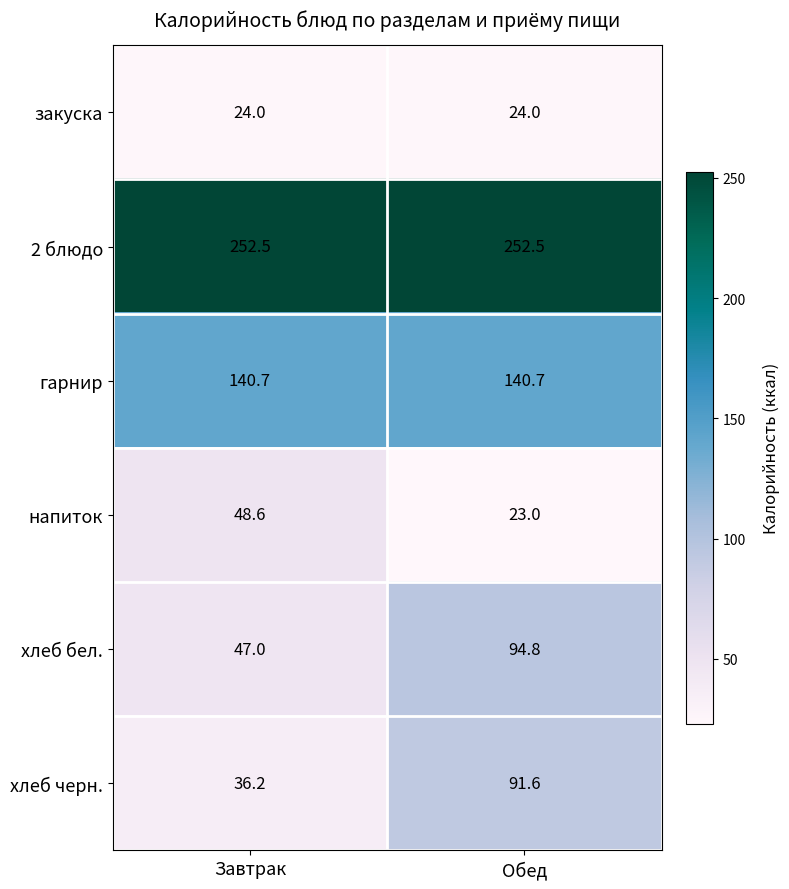

Which category has the highest value in the хлеб бел. series?

Обед